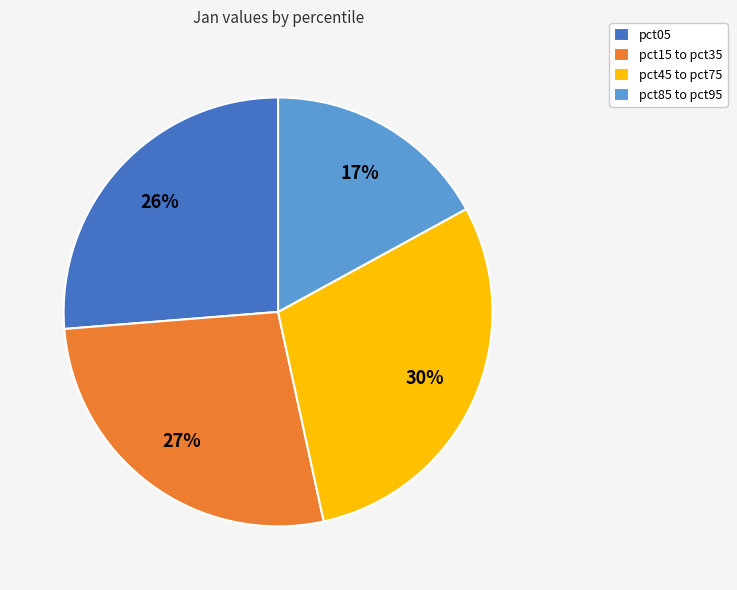

Which slice is the largest?

pct45 to pct75